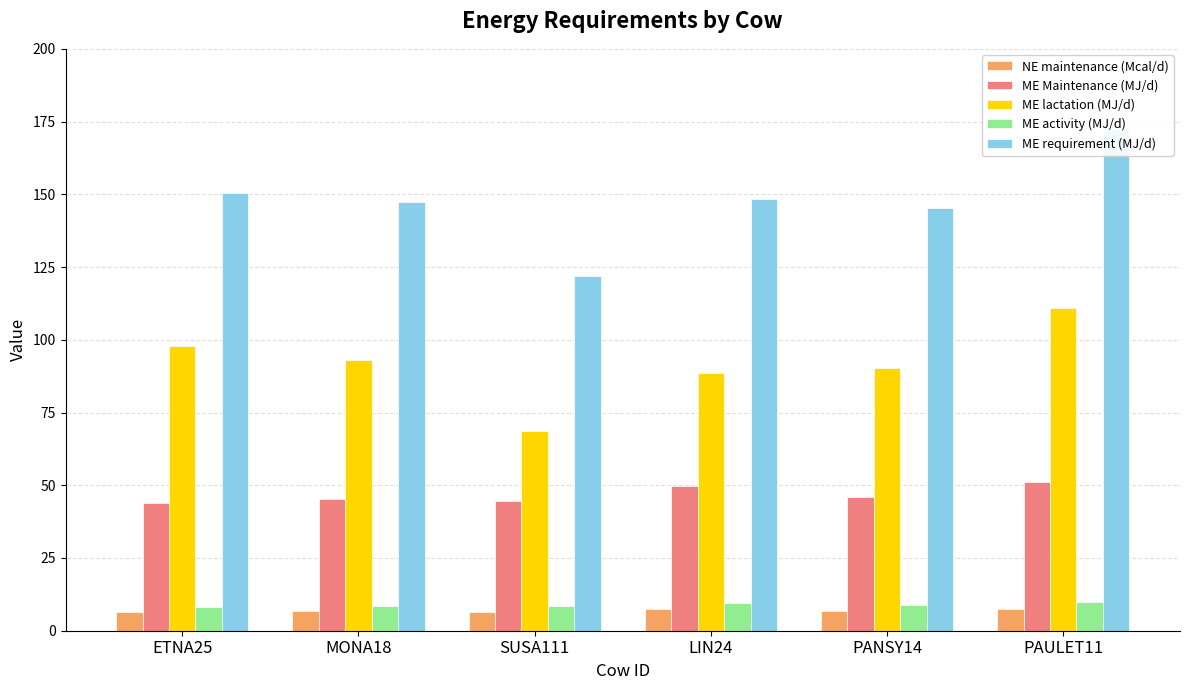

What is the total value across all series at PANSY14?

297.3